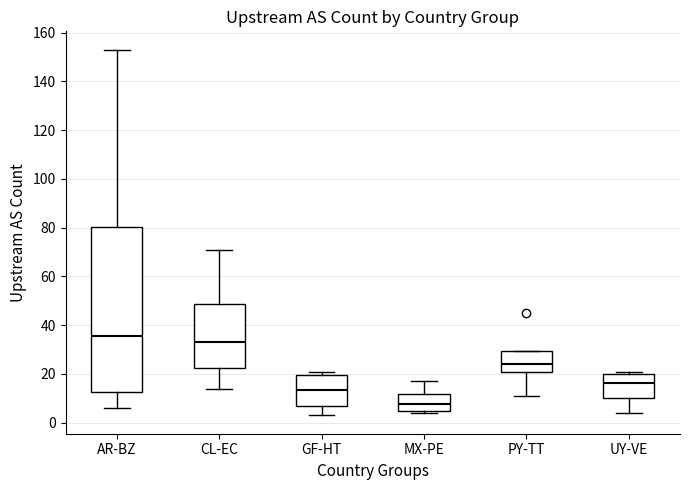

Reading left to right, read every box against the y-axis: the position of its median line, the range the box covers, and the ends of its whiskers. The values are not printed on the chart, so give them approximately, as read against the axis.

AR-BZ: median 36, box 12 to 80, whiskers 6 to 154
CL-EC: median 34, box 22 to 48, whiskers 14 to 72
GF-HT: median 14, box 6 to 20, whiskers 4 to 22
MX-PE: median 8, box 4 to 12, whiskers 4 (just below the box's lower edge) to 18
PY-TT: median 24, box 20 to 30, whiskers 12 to 30
UY-VE: median 16, box 10 to 20, whiskers 4 to 22